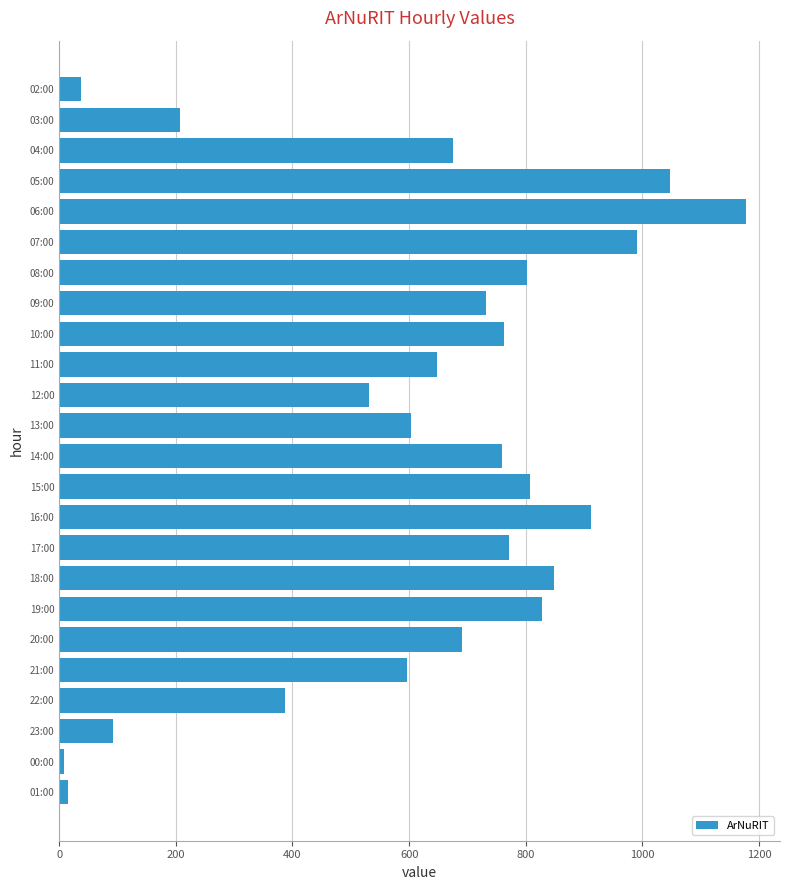

Which category has the highest value across all series?

06:00